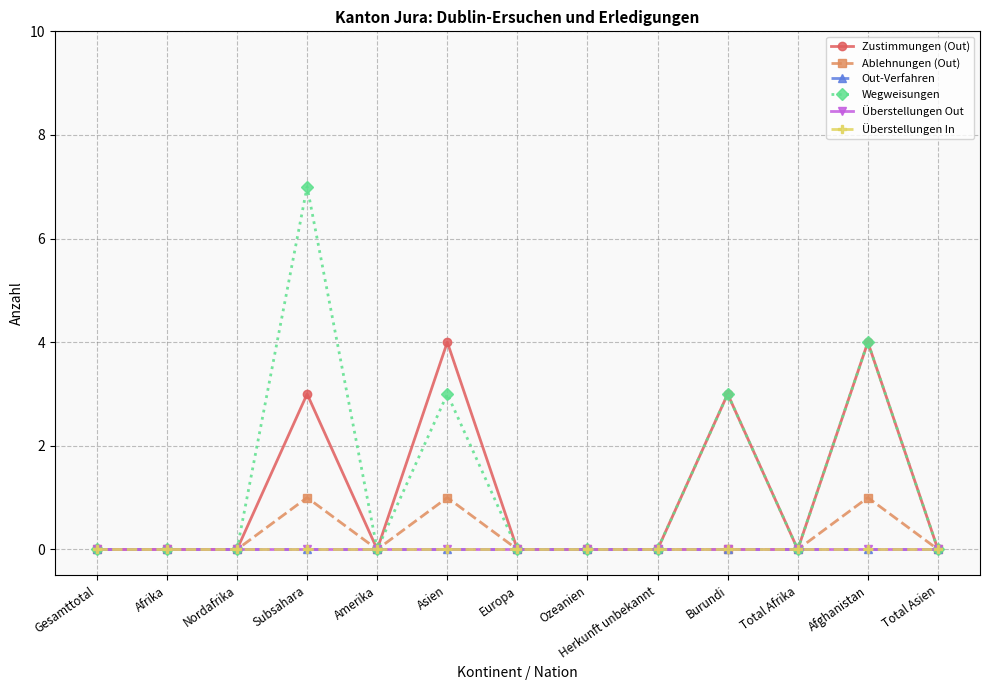

True or false: Überstellungen In and Wegweisungen intersect in this chart.

False